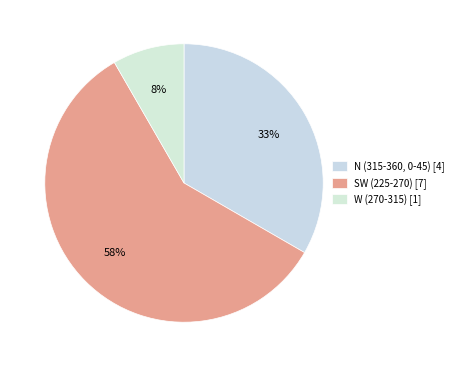

To the nearest percent, what is the average slice percentage?

33%